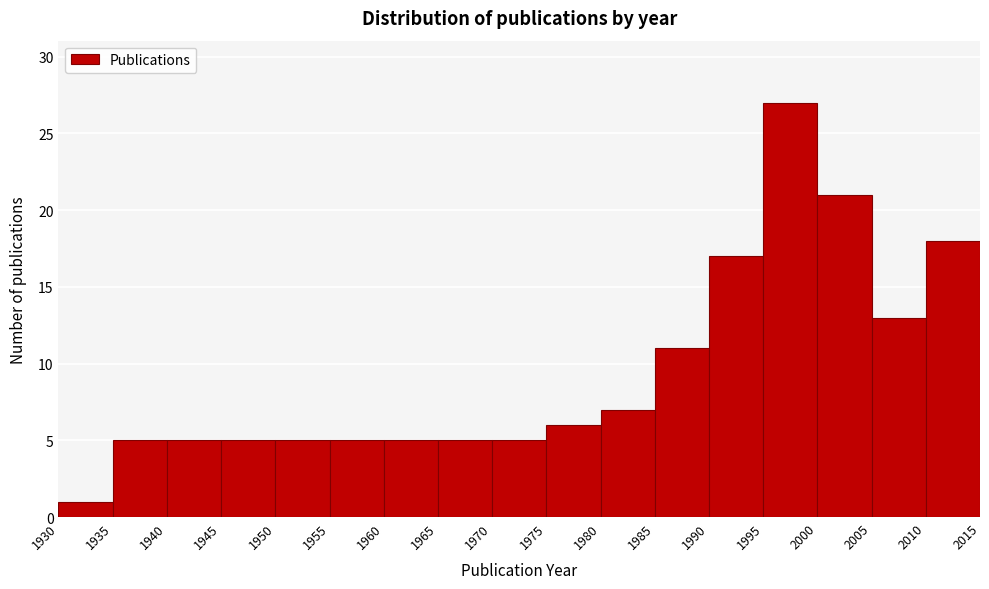

Over which range of the x-axis is the bar tallest?

1995 to 2000